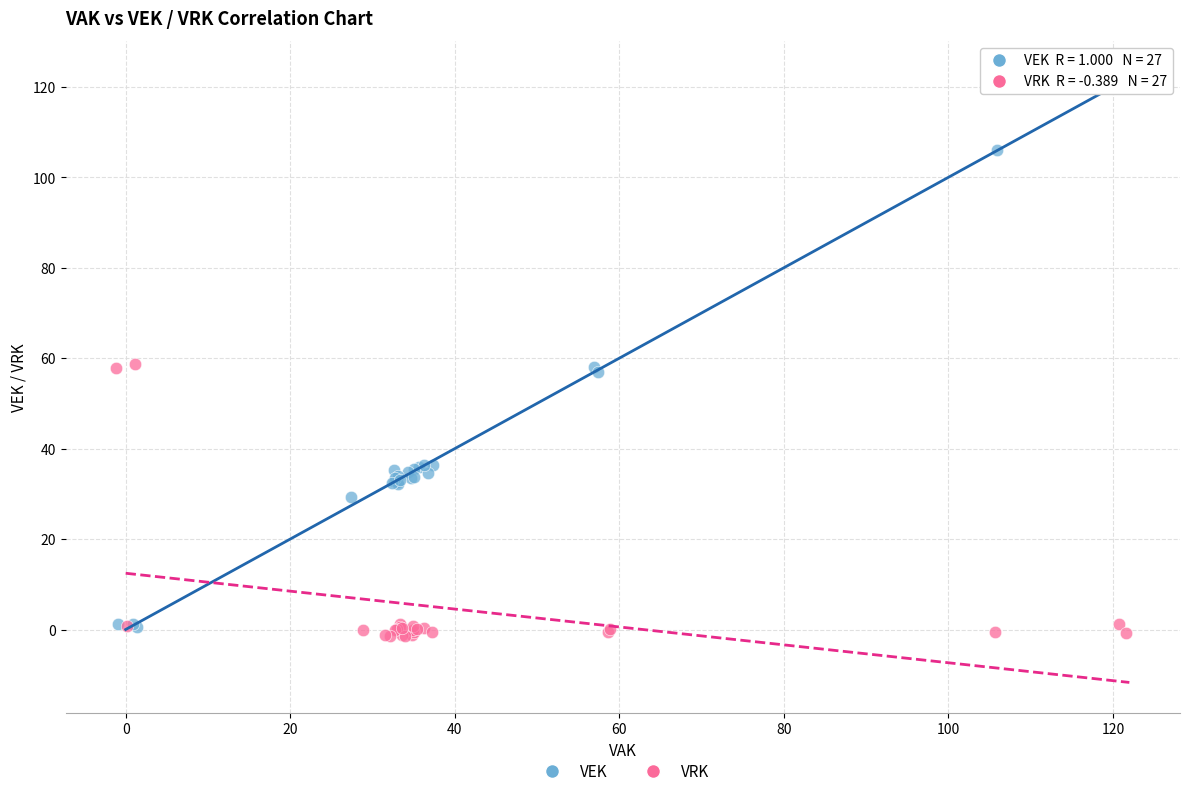

Which series contains the highest Y value?

VEK